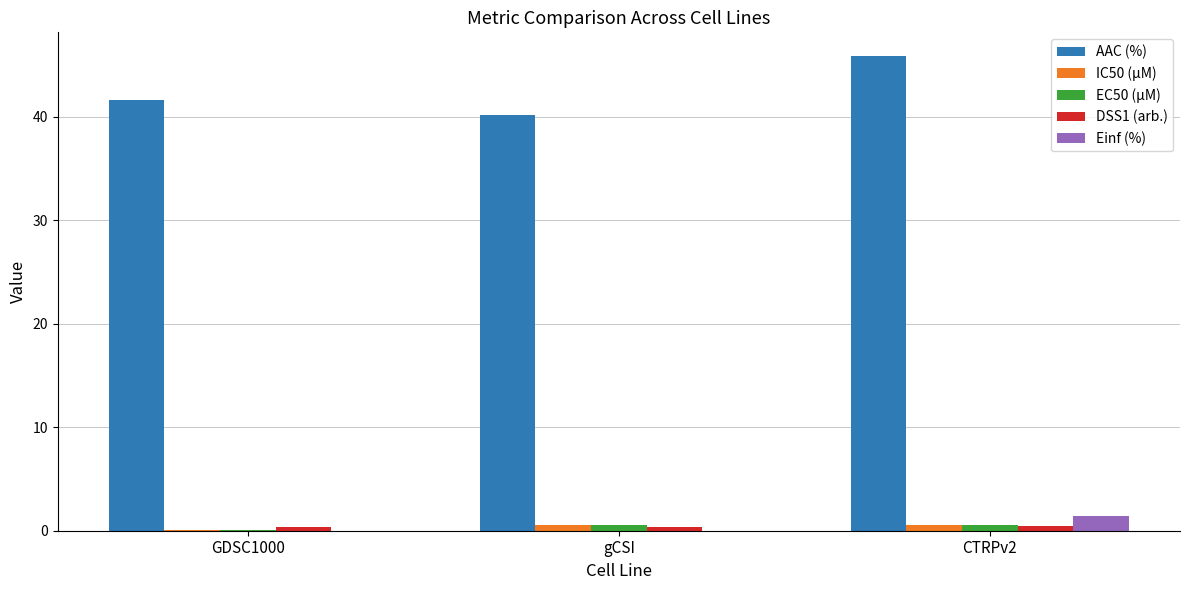

What is the sum of all AAC (%) values?

127.5